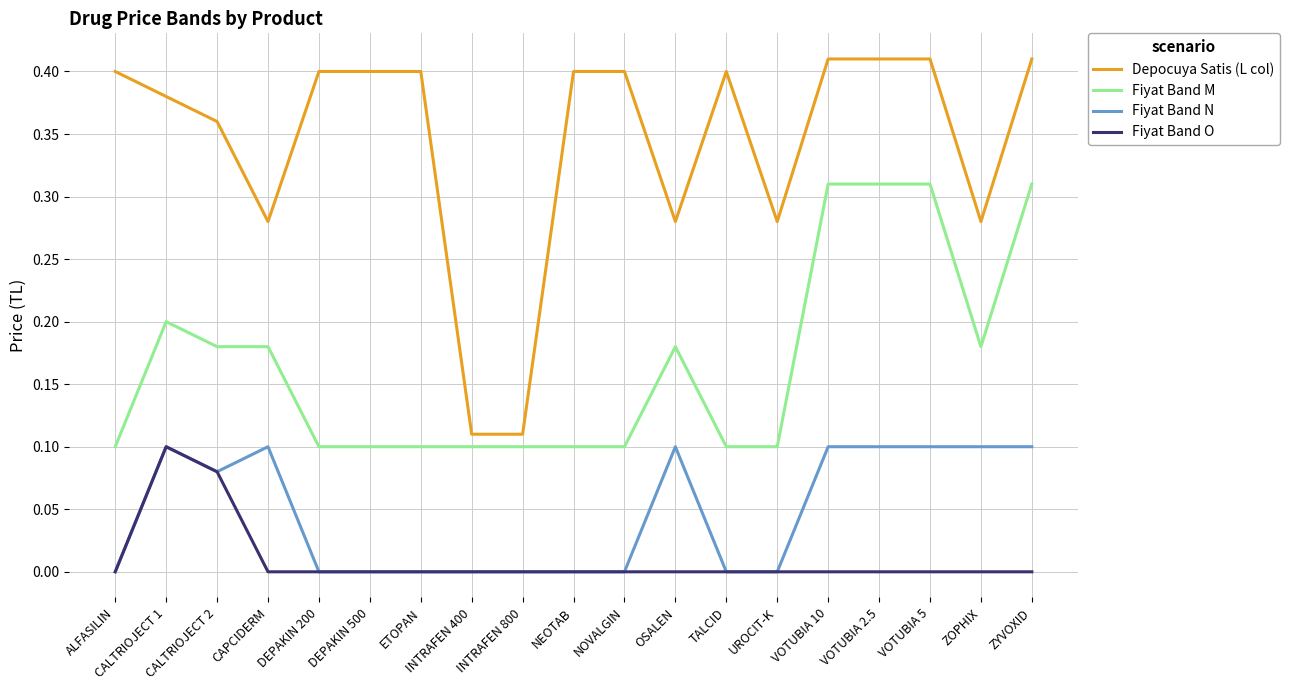

At VOTUBIA 10, list the series in order from largest to smallest.

Depocuya Satis (L col), Fiyat Band M, Fiyat Band N, Fiyat Band O